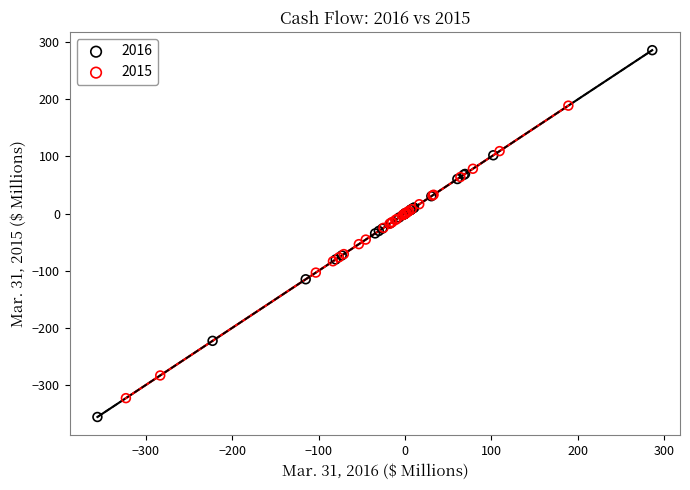

Which series contains the highest Y value?

2016